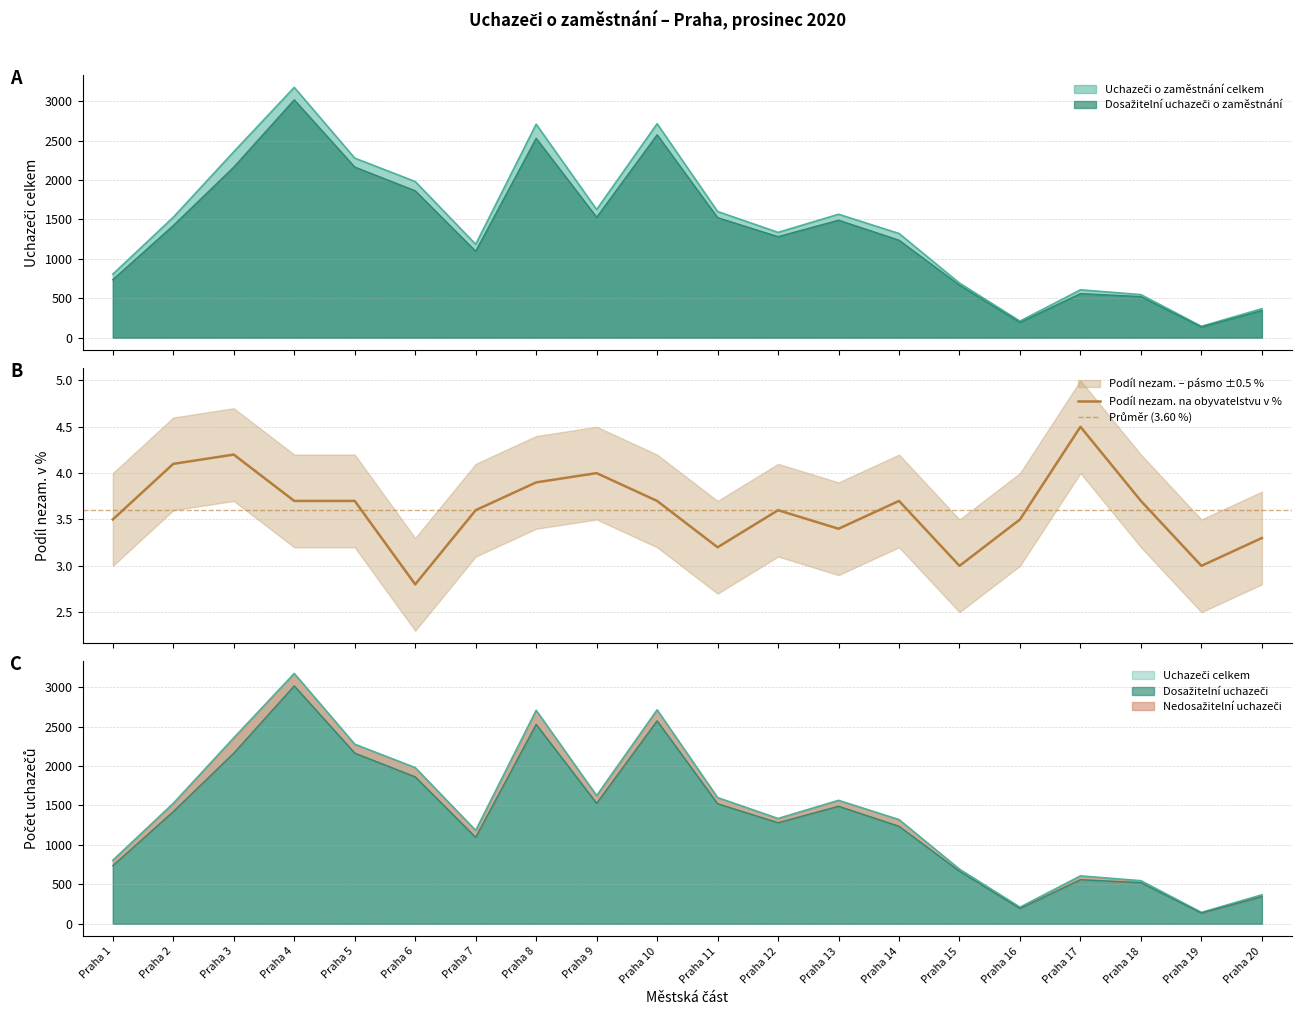

True or false: Podíl nezam. na obyvatelstvu v % and Uchazeči o zaměstnání celkem intersect in this chart.

False